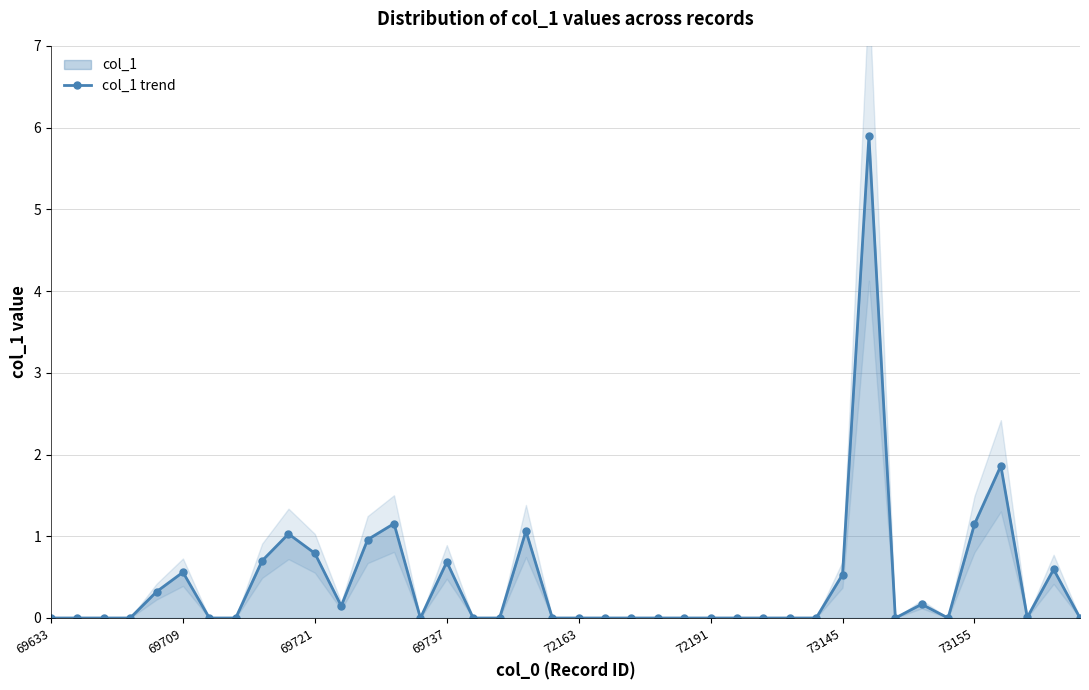

What is the sum of all values?

17.6